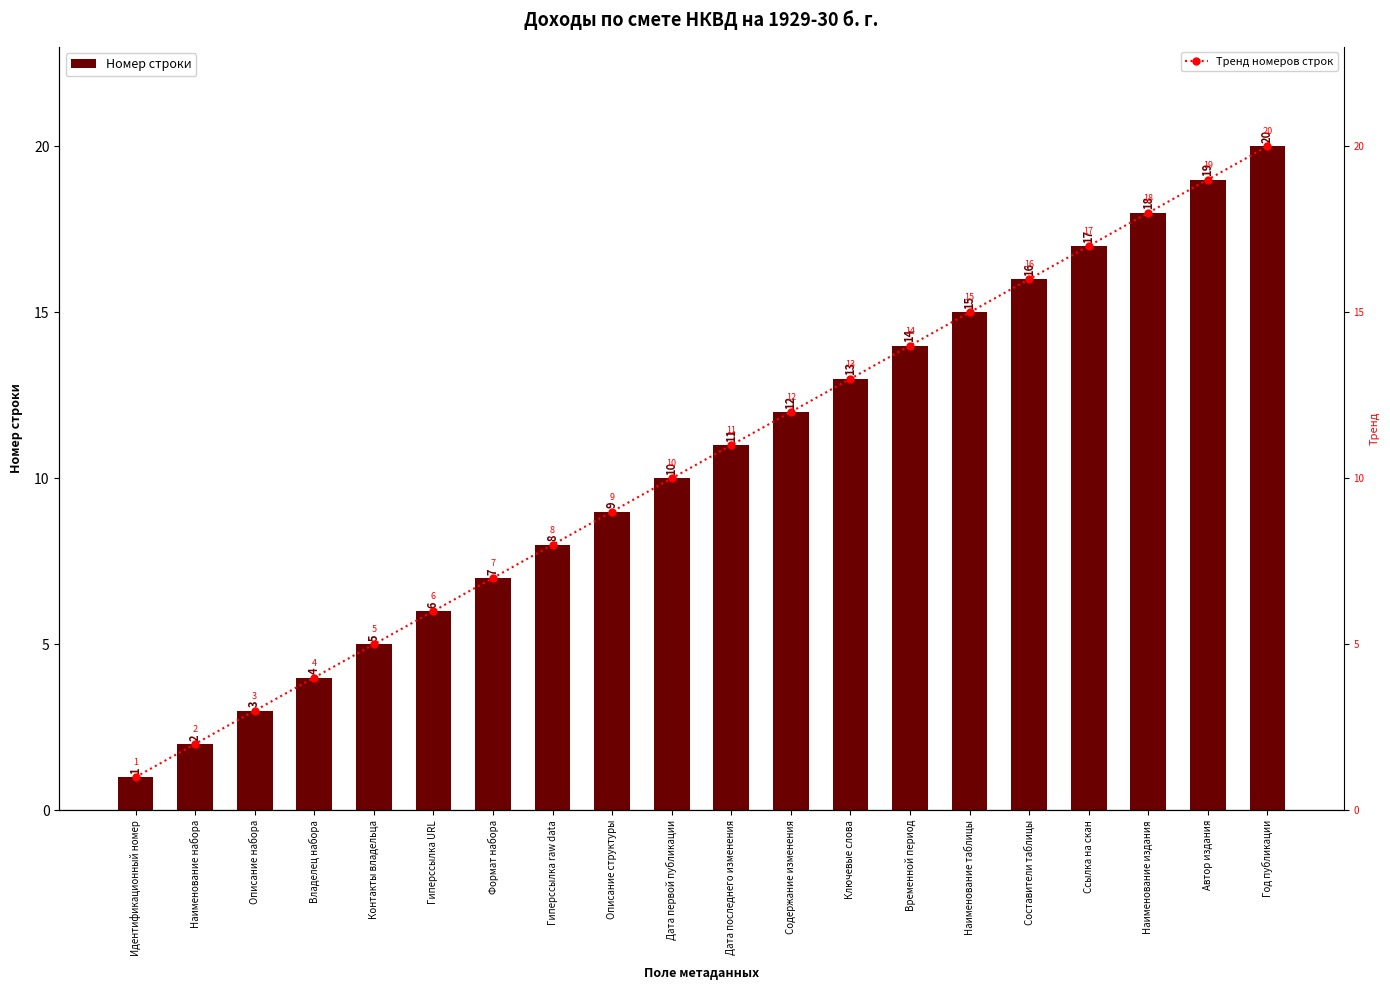

At which category is the sum across all series the highest?

Год публикации